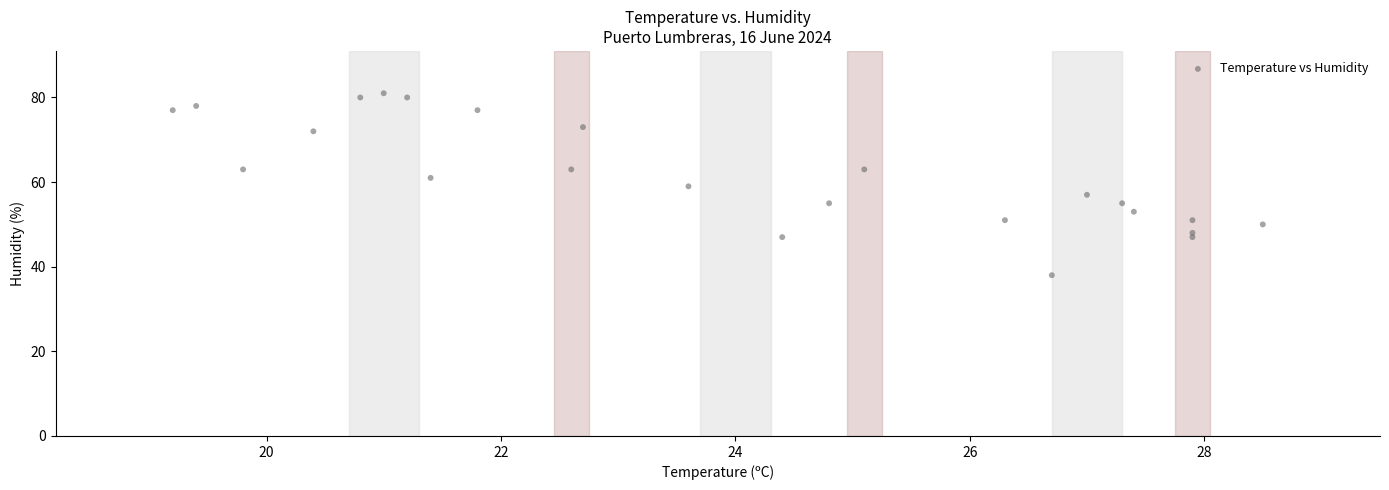

What is the range of Y values (max minus min)?

43